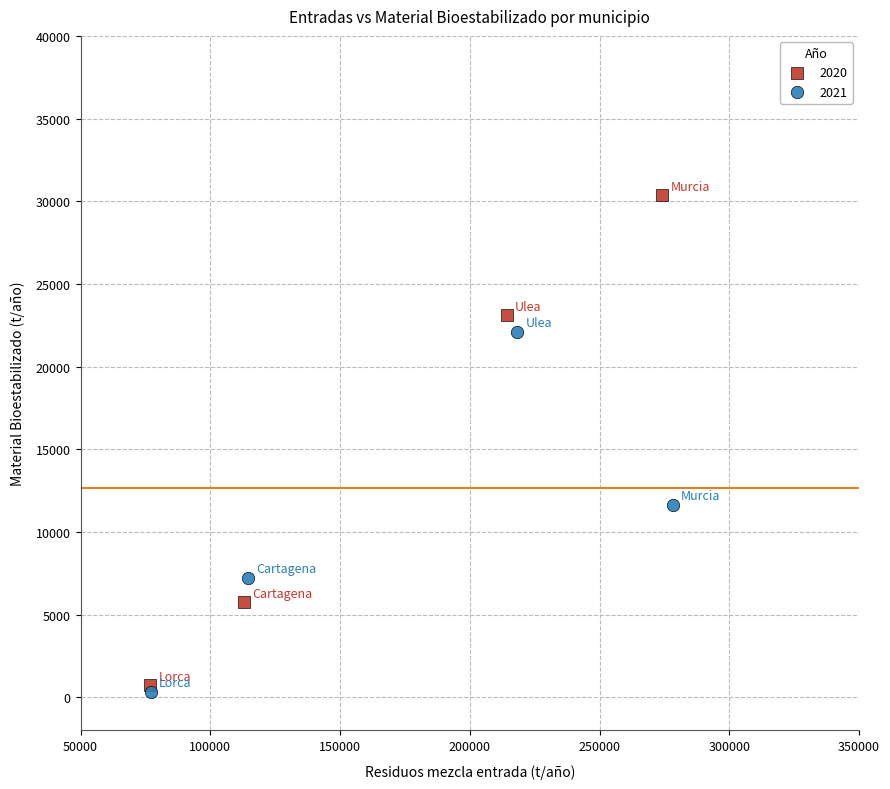

Which series reaches the minimum Y coordinate?

2021